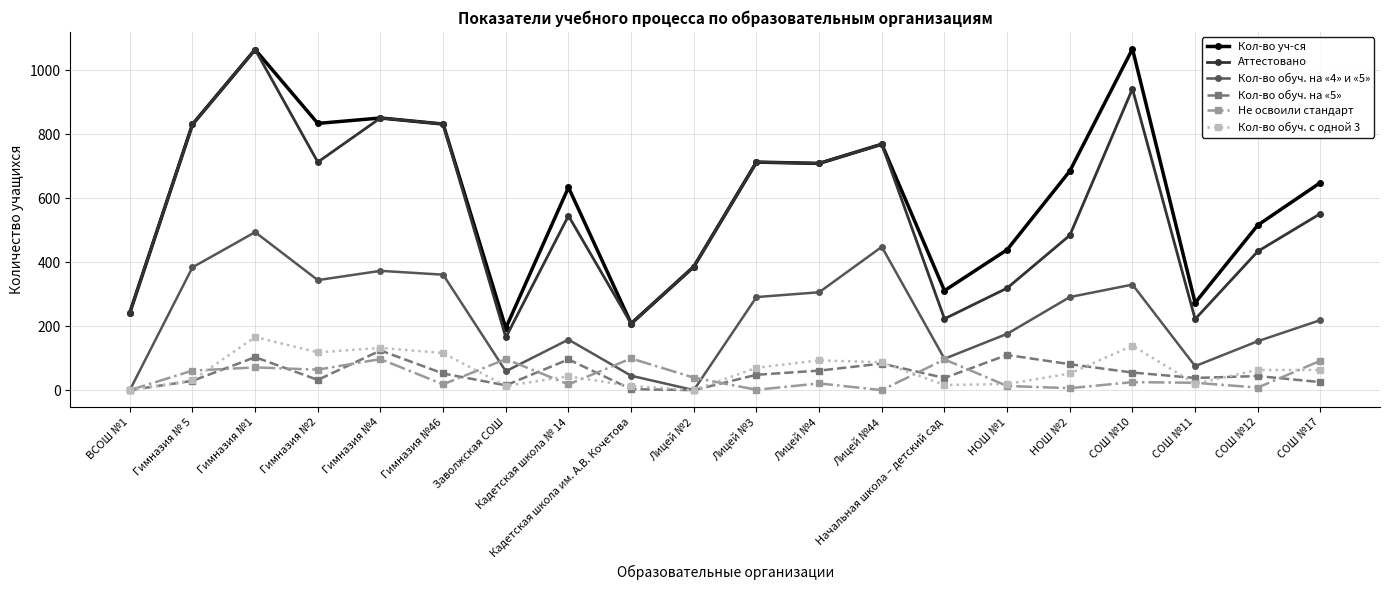

How many series are shown in this chart?

6